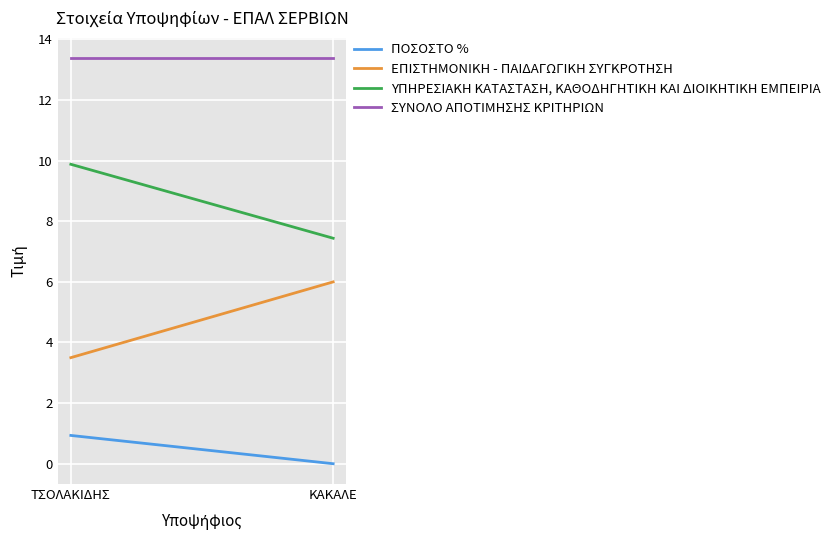

Reading left to right, list all the values displayed in this chart.

ΠΟΣΟΣΤΟ %: 0.9	0.0
ΕΠΙΣΤΗΜΟΝΙΚΗ - ΠΑΙΔΑΓΩΓΙΚΗ ΣΥΓΚΡΟΤΗΣΗ: 3.5	6.0
ΥΠΗΡΕΣΙΑΚΗ ΚΑΤΑΣΤΑΣΗ, ΚΑΘΟΔΗΓΗΤΙΚΗ ΚΑΙ ΔΙΟΙΚΗΤΙΚΗ ΕΜΠΕΙΡΙΑ: 9.9	7.4
ΣΥΝΟΛΟ ΑΠΟΤΙΜΗΣΗΣ ΚΡΙΤΗΡΙΩΝ: 13.4	13.4